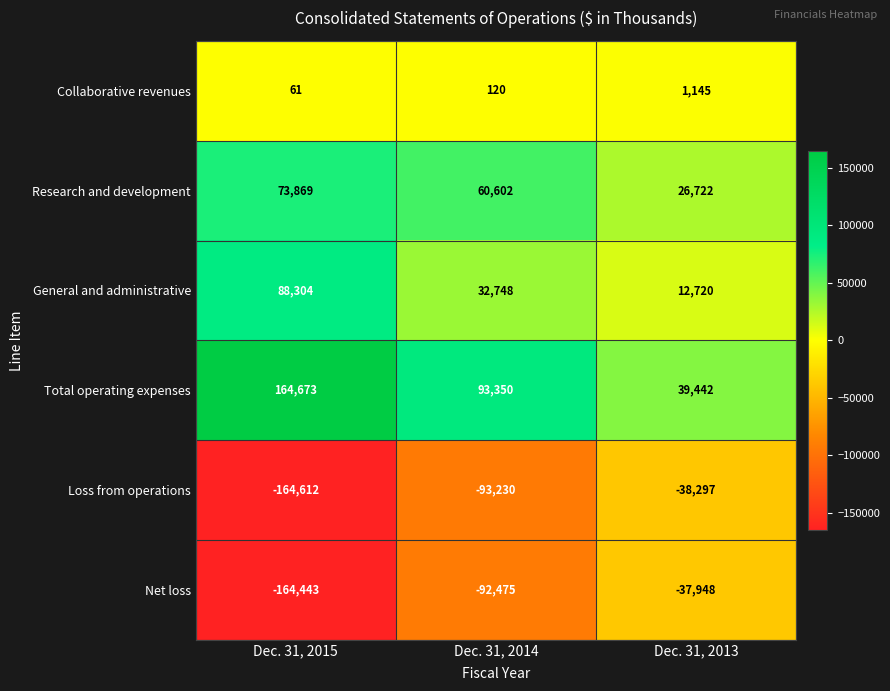

List the labels in order of Collaborative revenues value, largest first.

Dec. 31, 2013, Dec. 31, 2014, Dec. 31, 2015